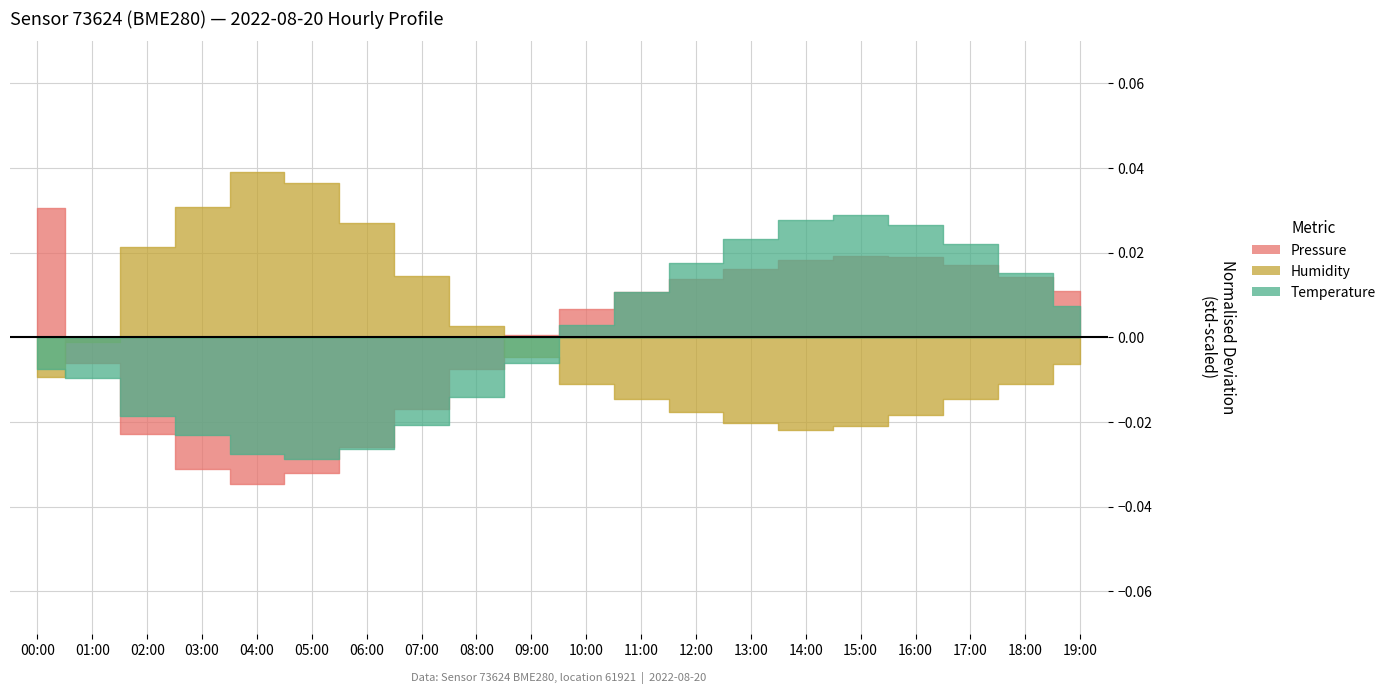

True or false: humidity and temperature cross at least once.

False